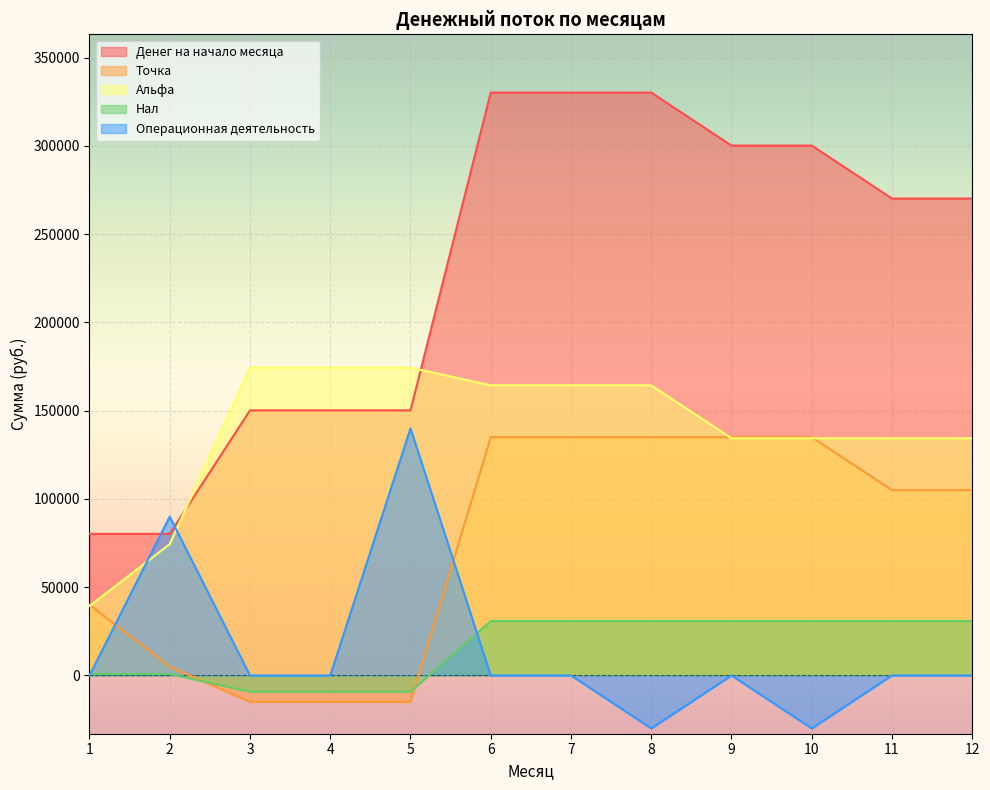

How many intersections are there between Операционная деятельность and Денег на начало месяца?

2